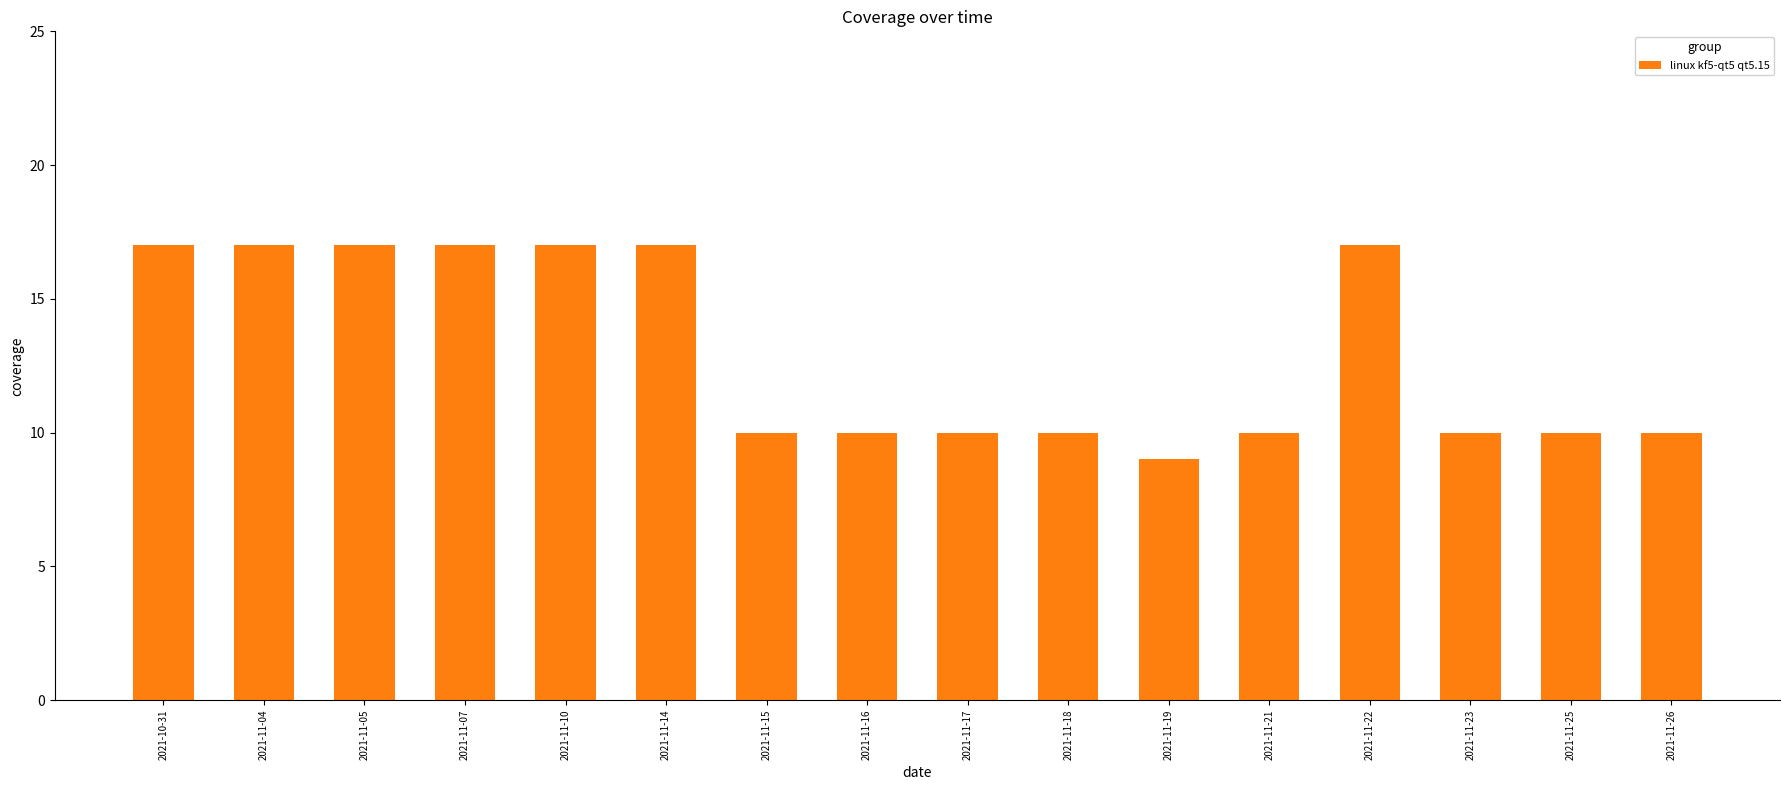

Reading left to right, transcribe all the data shown in this chart.

17	17	17	17	17	17	10	10	10	10	9	10	17	10	10	10